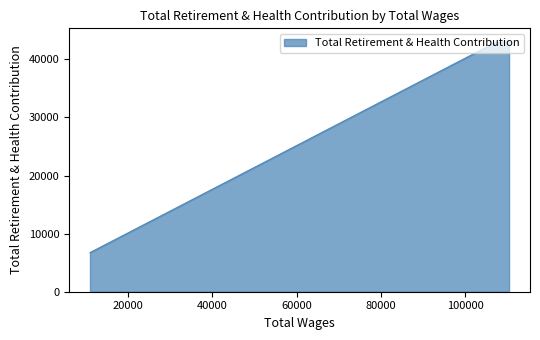

What is the average value?

30910